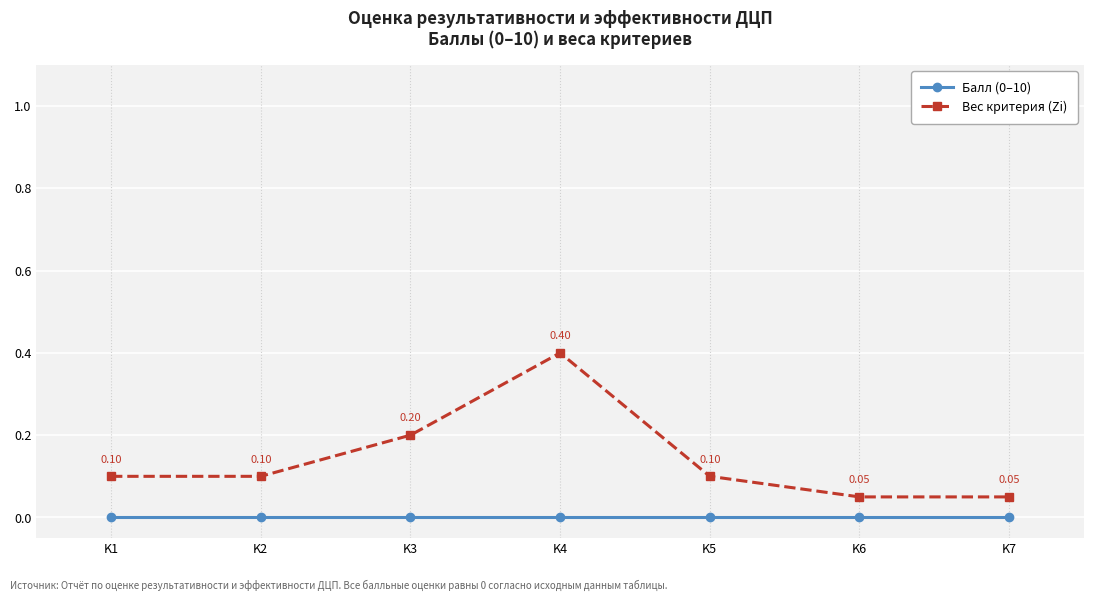

The value of Балл (0–10) at K2 is 0.0. True or false?

True